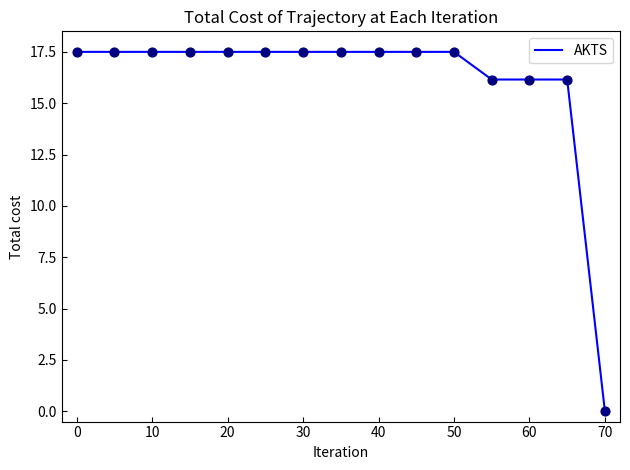

What is the difference between the maximum and minimum values?

17.5